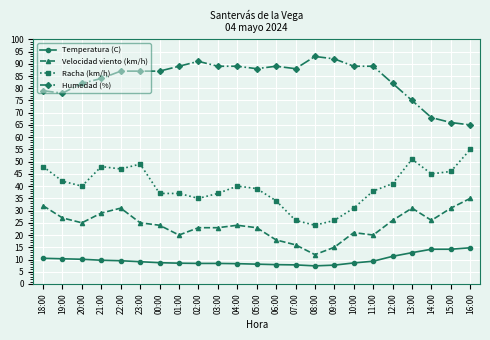

How many lines are shown in the chart?

4